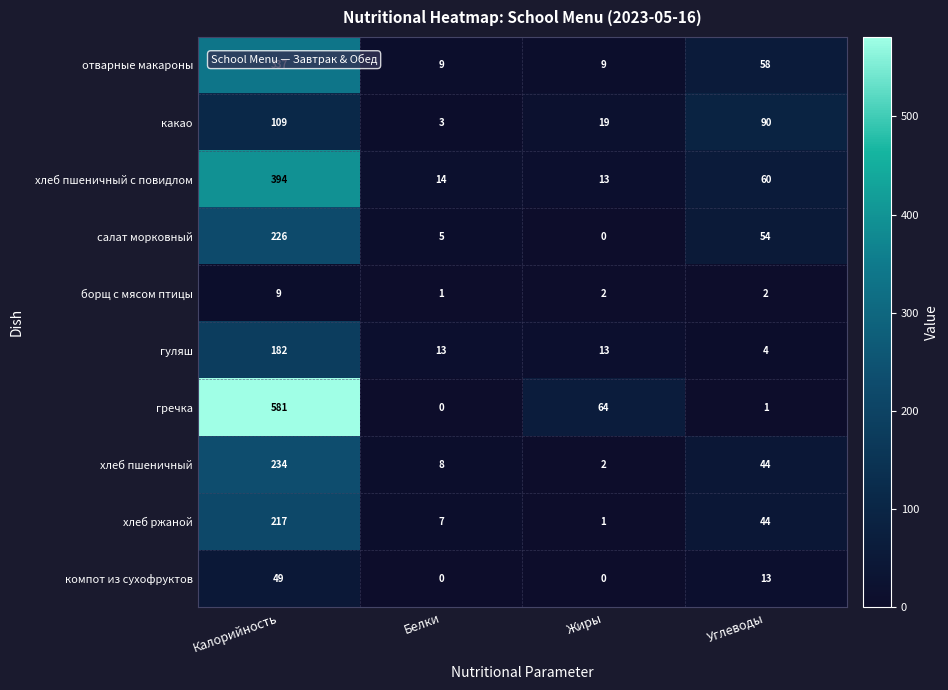

What is the sum of the гуляш values at Белки and Жиры?

26